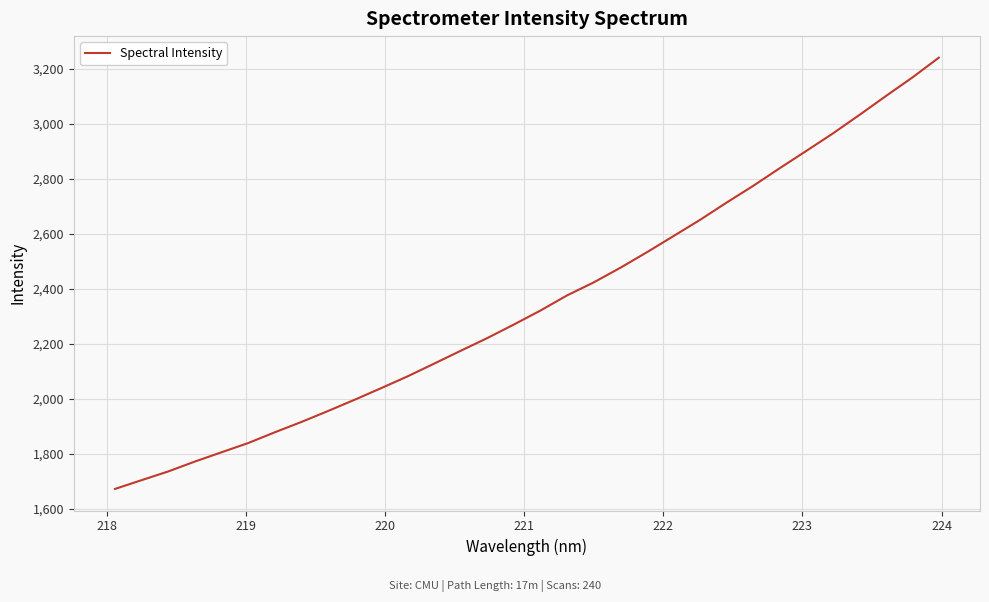

How many series are shown in this chart?

1